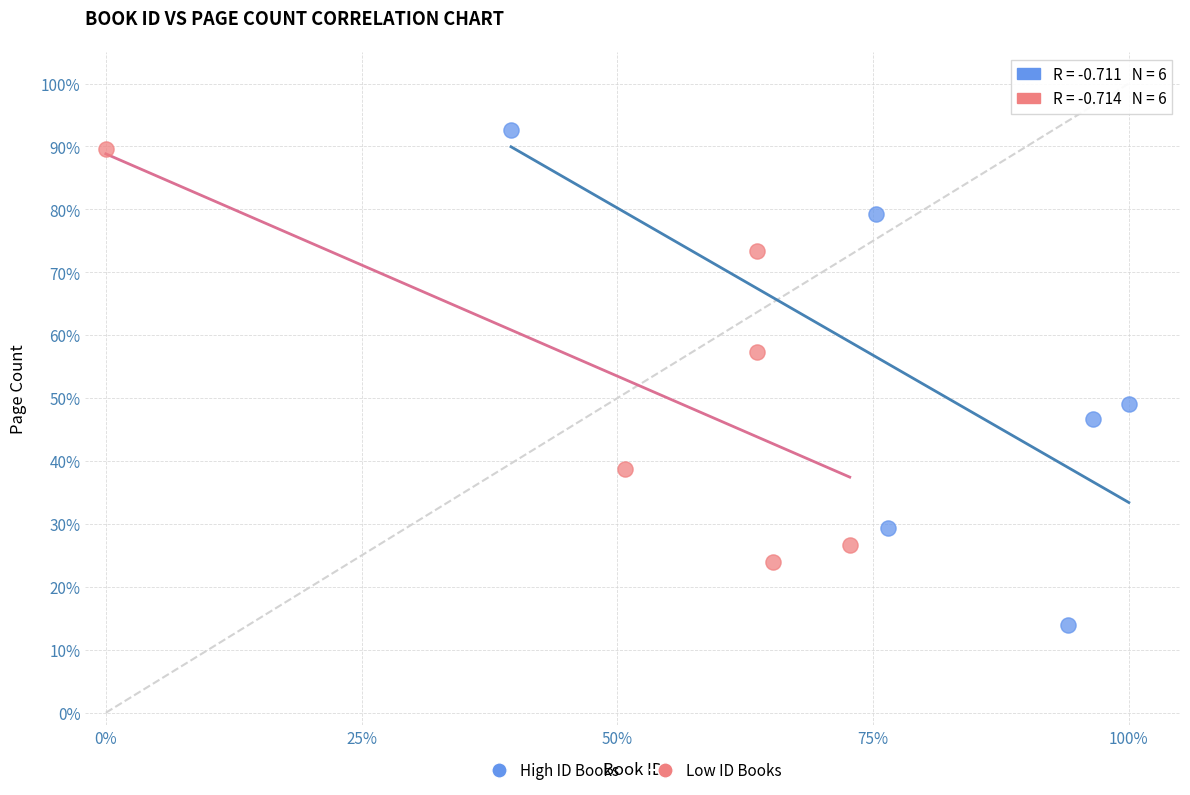

Which series reaches the maximum Y coordinate?

High ID Books